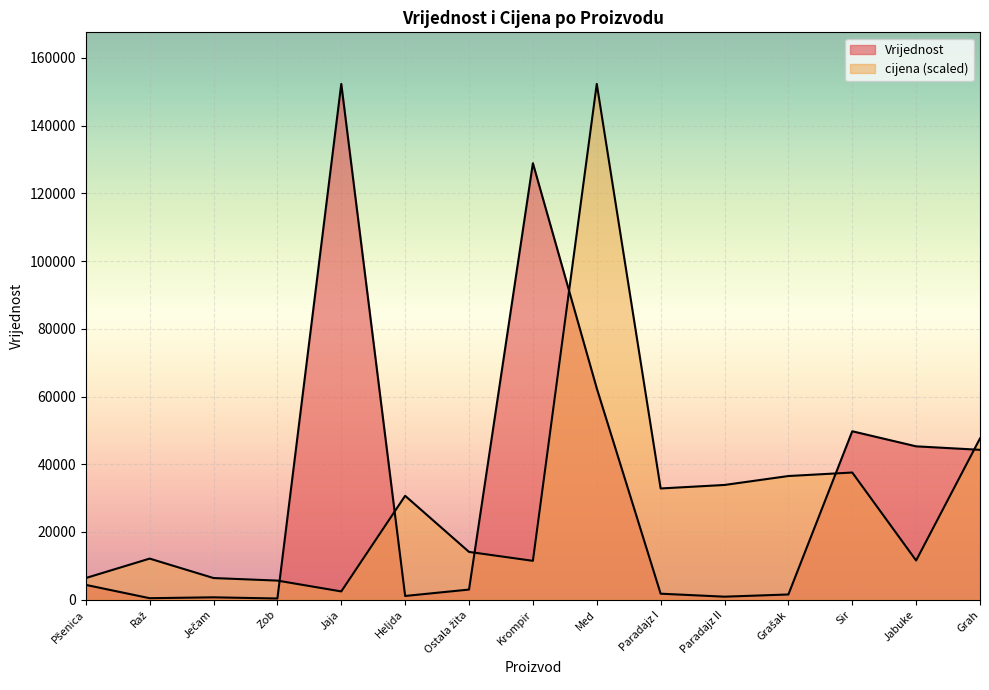

Which has a higher value, Heljda or Paradajz I?

Paradajz I